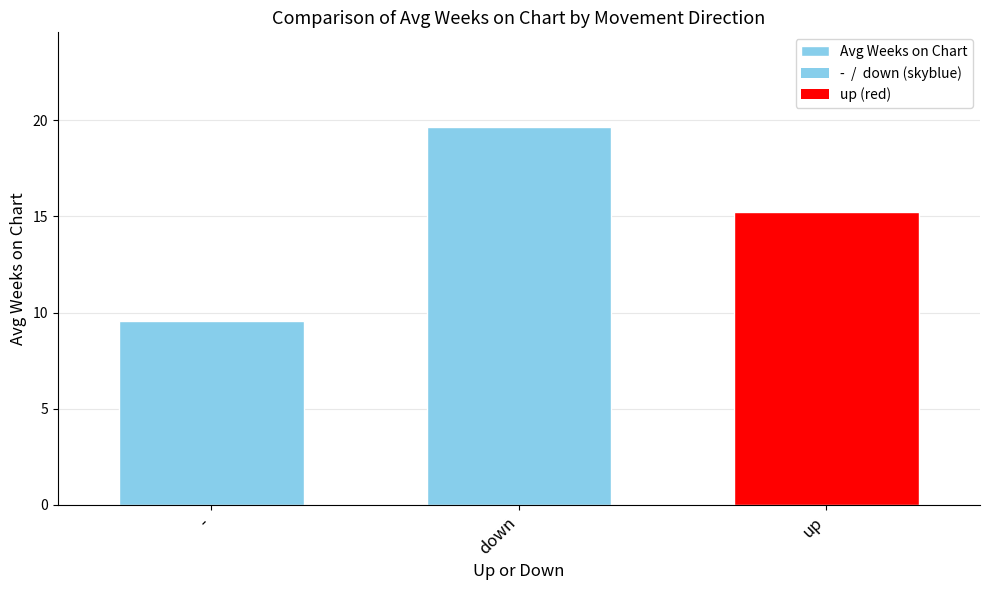

List the labels in order of value, smallest first.

-, up, down